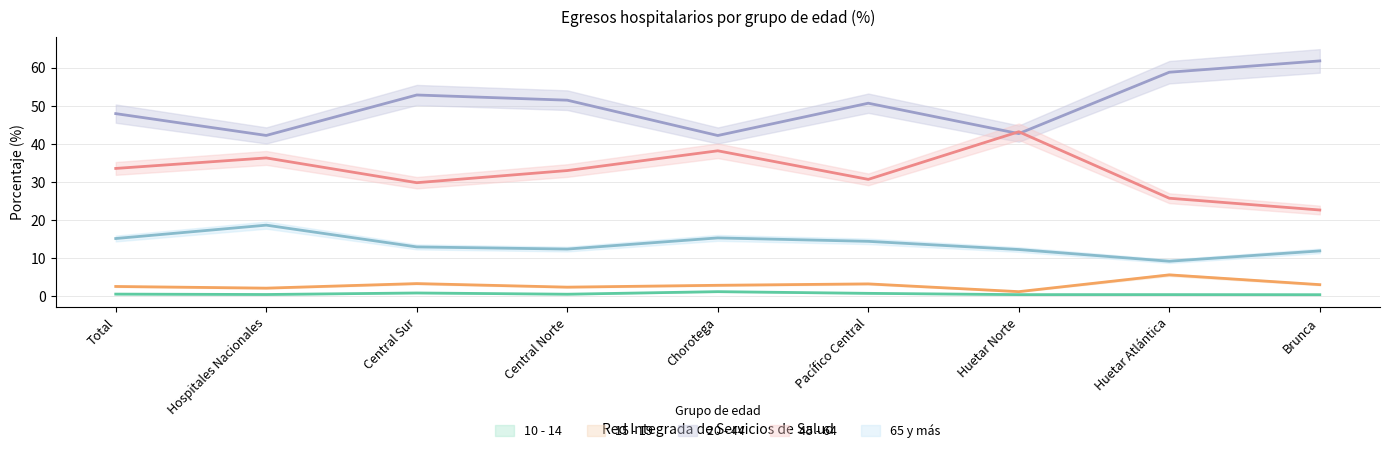

Reading left to right, transcribe all the data shown in this chart.

10 - 14: Total=0.6	Hospitales Nacionales=0.5	Central Sur=0.9	Central Norte=0.6	Chorotega=1.3	Pacífico Central=0.8	Huetar Norte=0.5	Huetar Atlántica=0.5	Brunca=0.5
15 - 19: Total=2.6	Hospitales Nacionales=2.2	Central Sur=3.4	Central Norte=2.5	Chorotega=2.9	Pacífico Central=3.3	Huetar Norte=1.3	Huetar Atlántica=5.7	Brunca=3.1
20 - 44: Total=48.0	Hospitales Nacionales=42.2	Central Sur=52.8	Central Norte=51.5	Chorotega=42.2	Pacífico Central=50.7	Huetar Norte=42.7	Huetar Atlántica=58.8	Brunca=61.8
45 - 64: Total=33.6	Hospitales Nacionales=36.3	Central Sur=29.8	Central Norte=33.0	Chorotega=38.2	Pacífico Central=30.7	Huetar Norte=43.2	Huetar Atlántica=25.8	Brunca=22.7
65 y más: Total=15.2	Hospitales Nacionales=18.7	Central Sur=13.0	Central Norte=12.4	Chorotega=15.4	Pacífico Central=14.5	Huetar Norte=12.3	Huetar Atlántica=9.2	Brunca=12.0